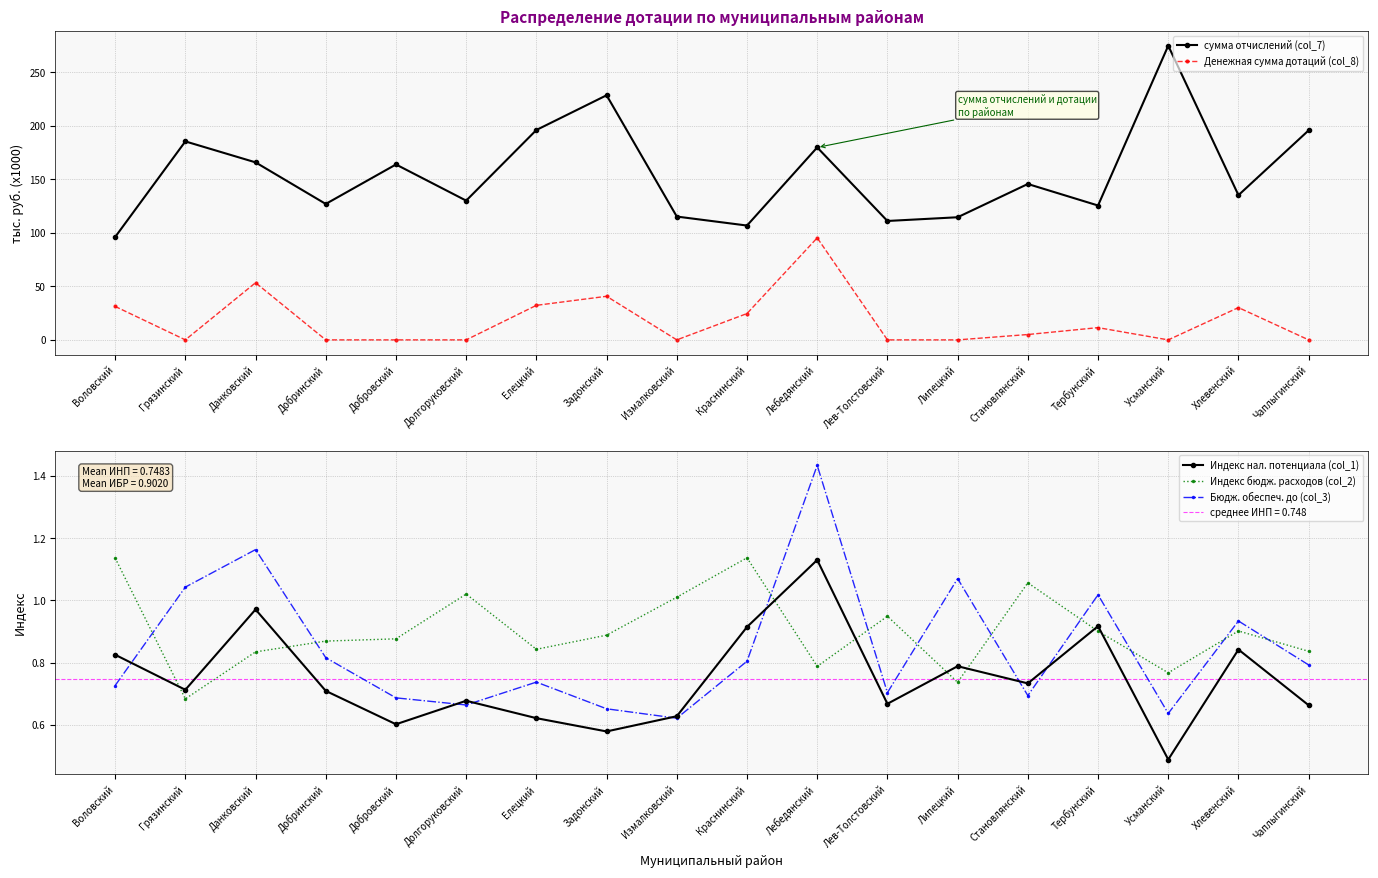

Count the number of categories in the chart.

18